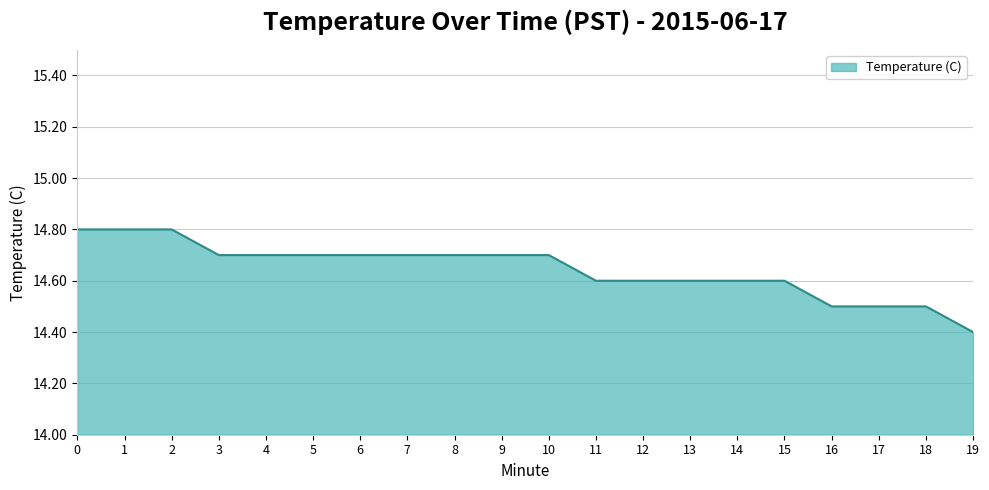

Which category has the lowest value across all series?

19